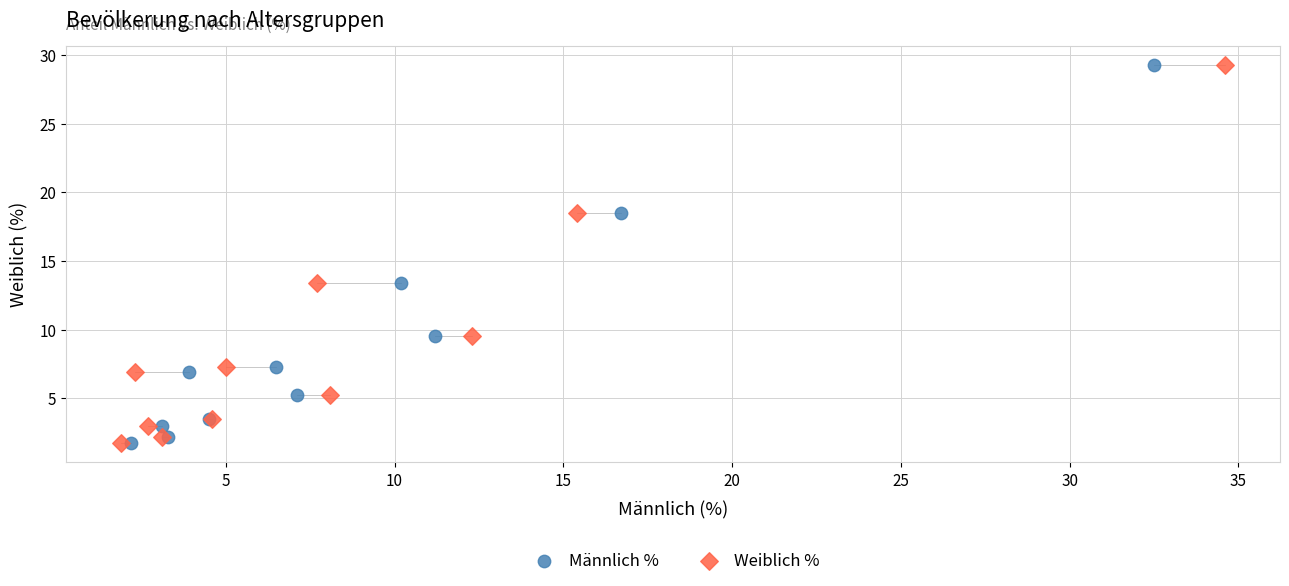

What are all the series names shown in the legend?

Männlich %, Weiblich %